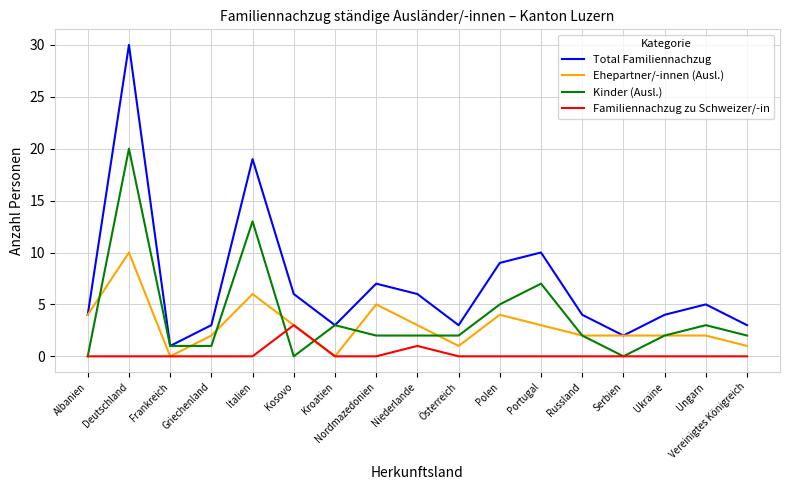

At Österreich, list the series in order from largest to smallest.

Total Familiennachzug, Kinder (Ausl.), Ehepartner/-innen (Ausl.), Familiennachzug zu Schweizer/-in